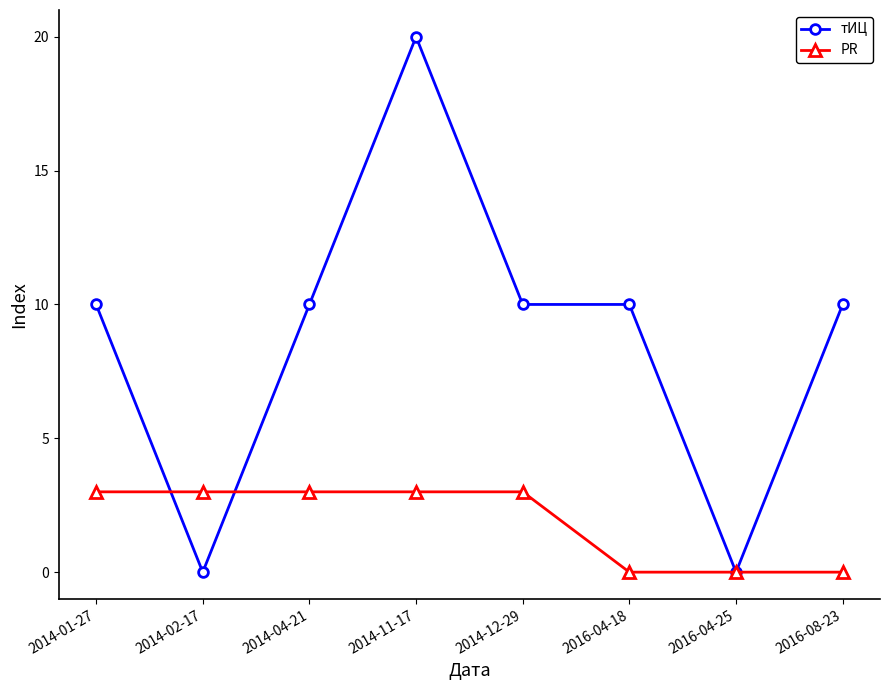

How many data points does each series have?

8